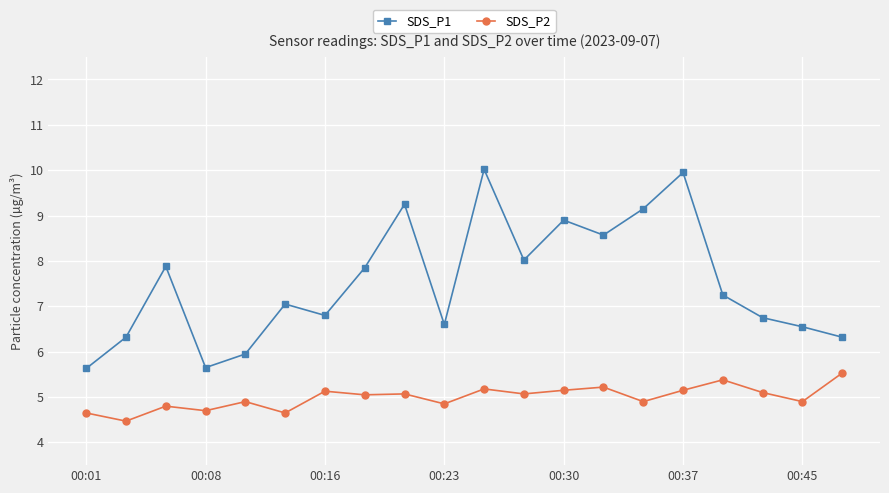

How many interior local valleys does the SDS_P1 series have?

5